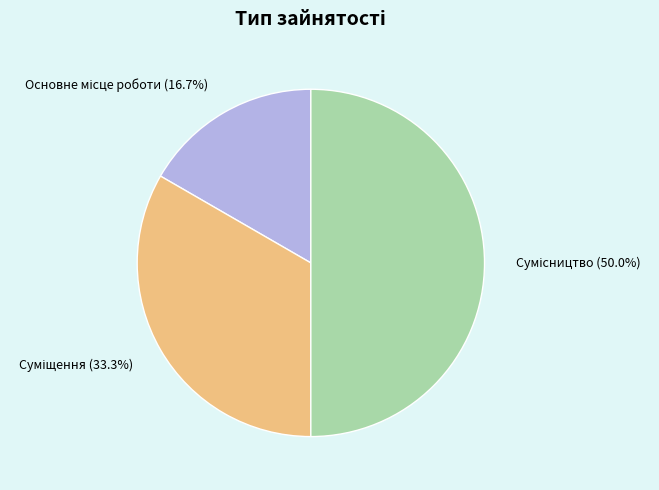

Is it true that Сумісництво is 50% of the pie?

True